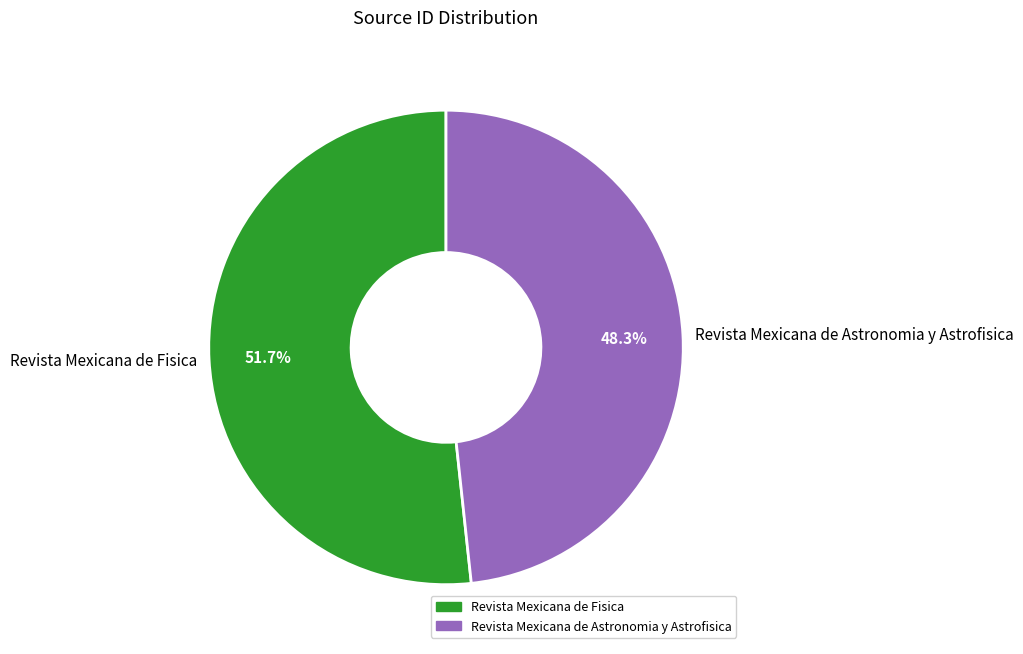

Approximately how many times larger is the value at Revista Mexicana de Fisica compared to Revista Mexicana de Astronomia y Astrofisica?

1.1